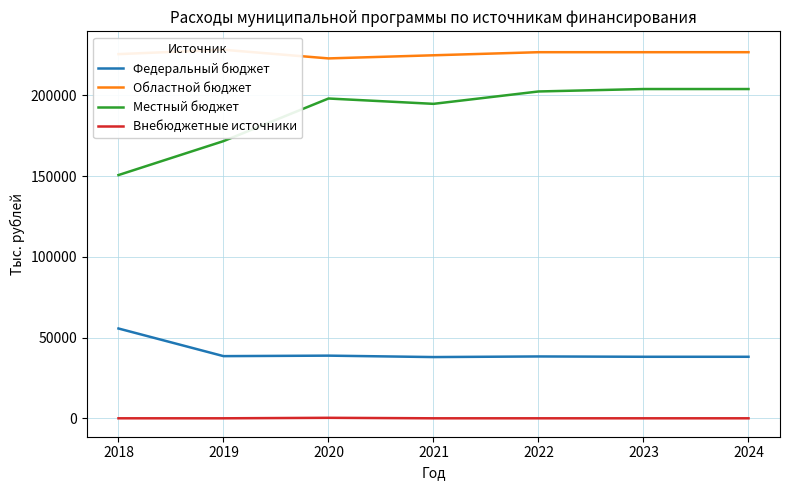

Which series has the largest range (max minus min)?

Местный бюджет